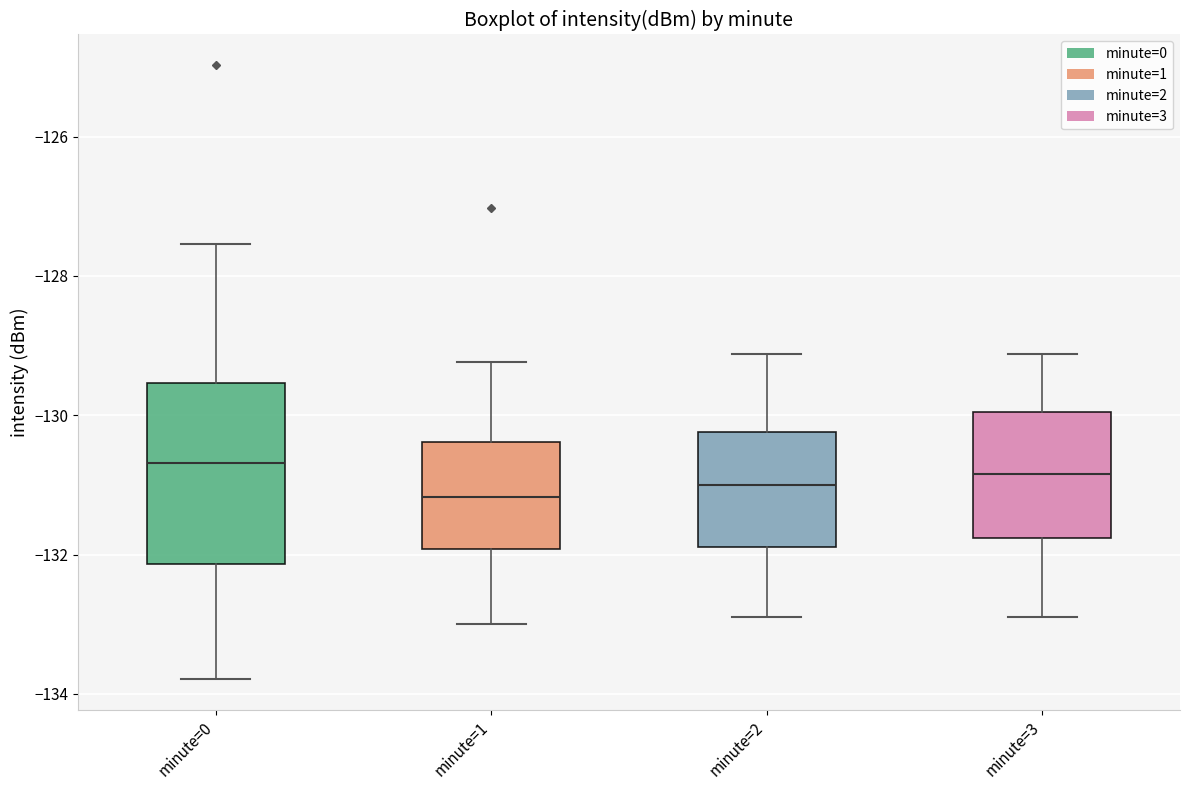

Reading left to right, read every box against the y-axis: the position of its median line, the range the box covers, and the ends of its whiskers. The values are not printed on the chart, so give them approximately, as read against the axis.

minute=0: median -130.6, box -132.2 to -129.6, whiskers -133.8 to -127.6
minute=1: median -131.2, box -132.0 to -130.4, whiskers -133.0 to -129.2
minute=2: median -131.0, box -131.8 to -130.2, whiskers -132.8 to -129.2
minute=3: median -130.8, box -131.8 to -130.0, whiskers -133.0 to -129.2